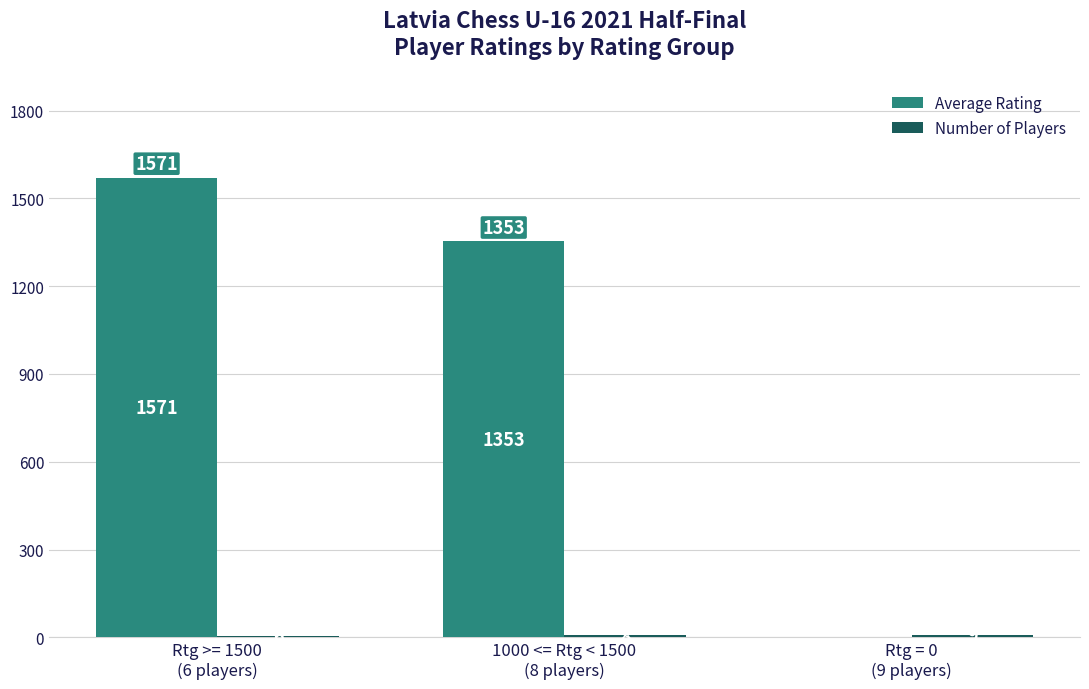

Which series has the largest total across all categories?

Average Rating